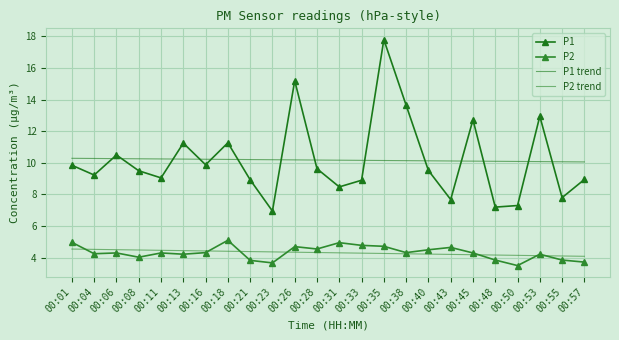

What is the minimum value for P2?

3.5